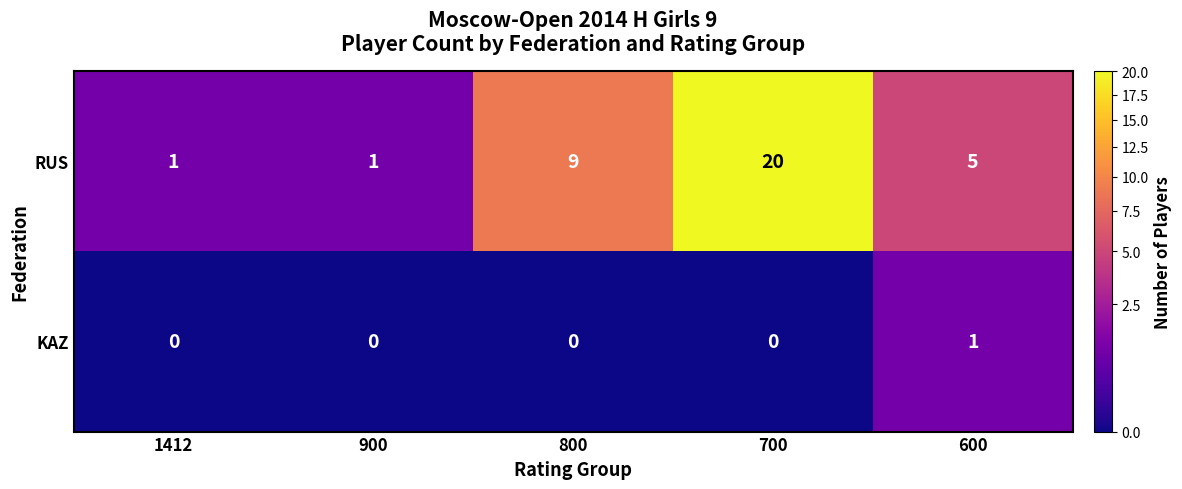

The value of RUS at 1412 is 2. True or false?

False